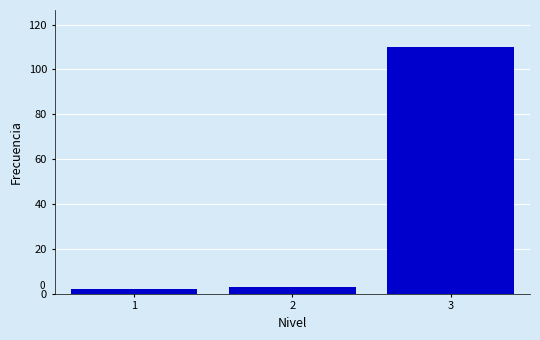

Reading right to left, transcribe all the data shown in this chart.

110	3	2